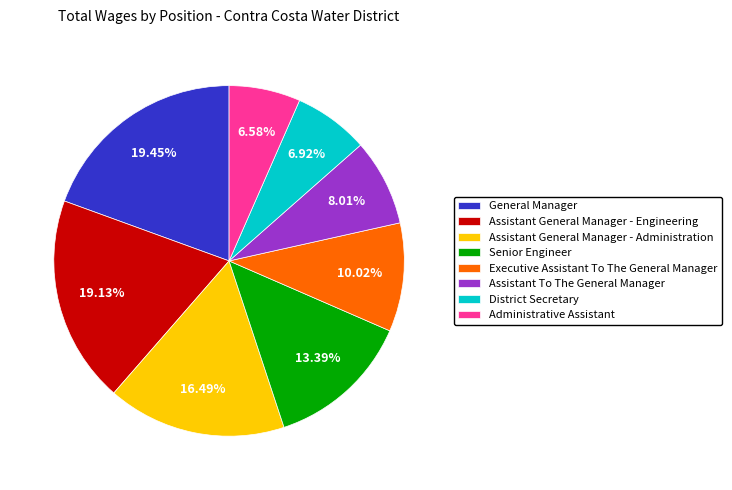

Is Assistant General Manager - Administration the majority of the pie?

No